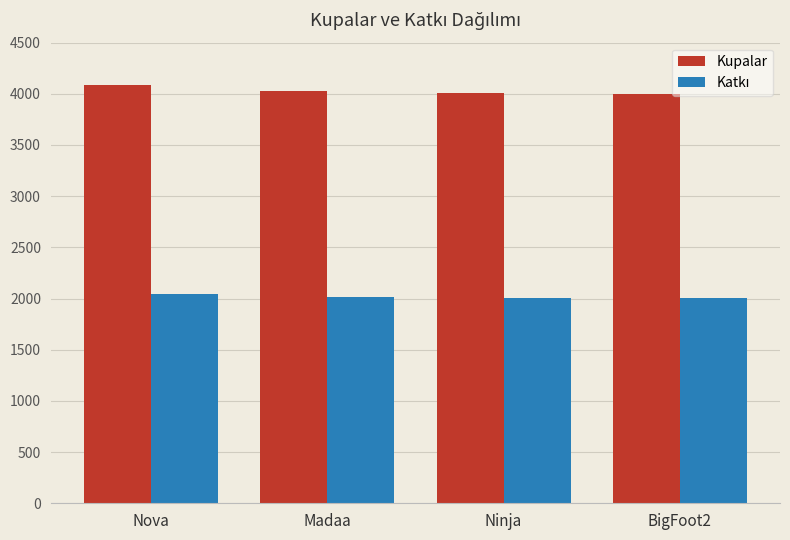

What is the total value across all series at Madaa?

6037